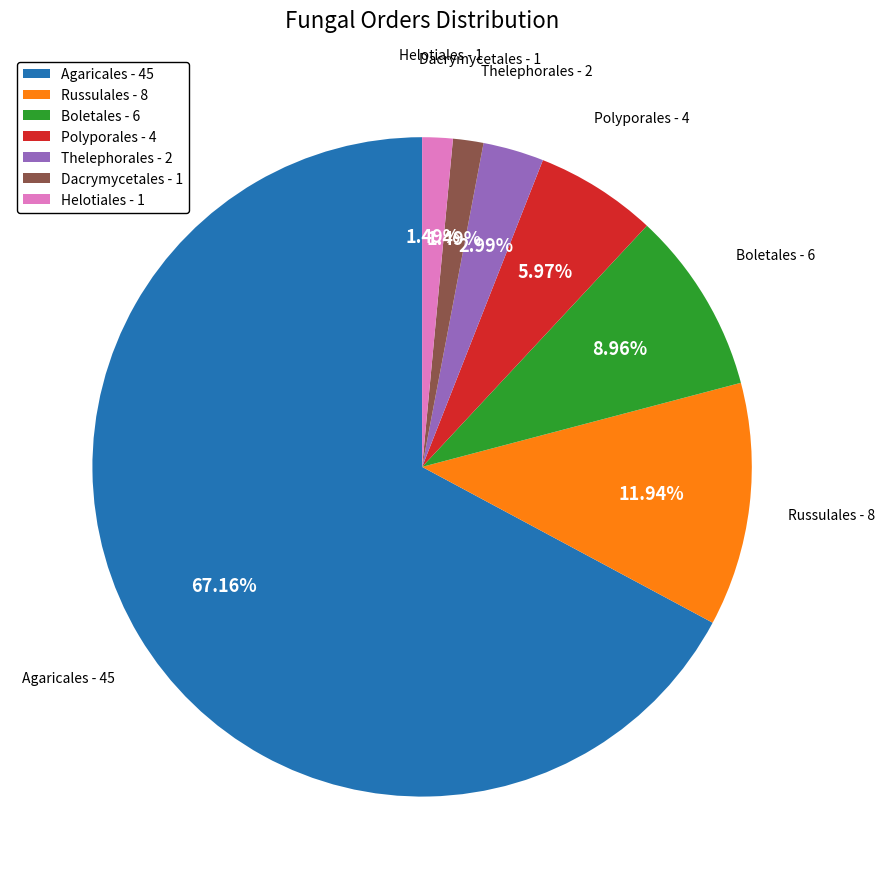

Which slice represents more than half of the pie?

Agaricales